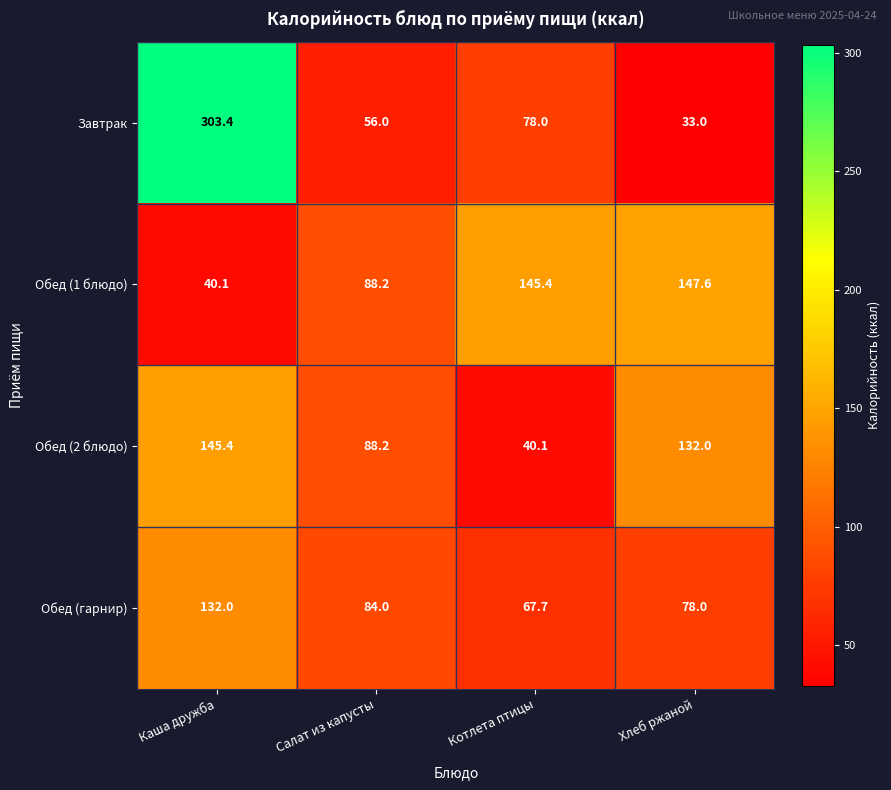

What is the spread (max minus min) of values at Салат из капусты?

32.2